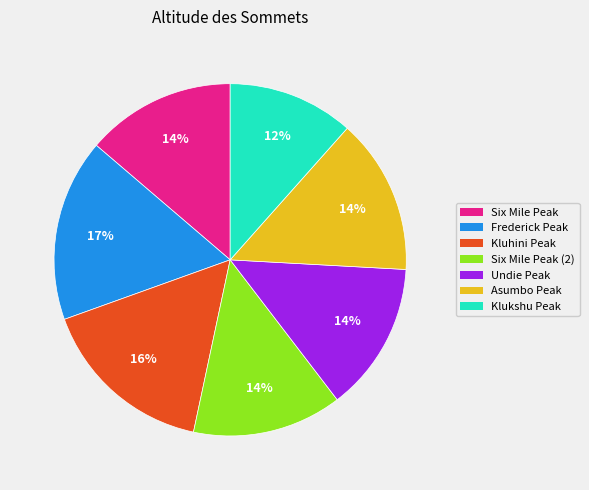

Is there a majority slice in this chart?

No